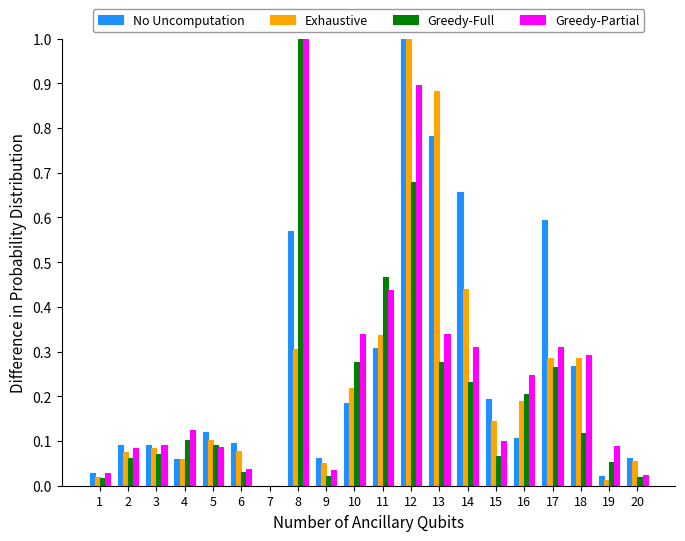

Which category has the highest value in the No Uncomputation series?

12